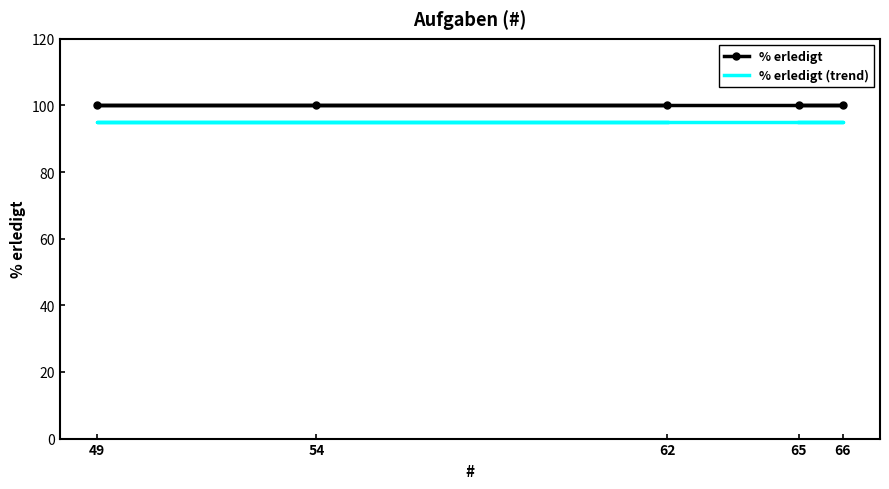

Which category has the highest value across all series?

62